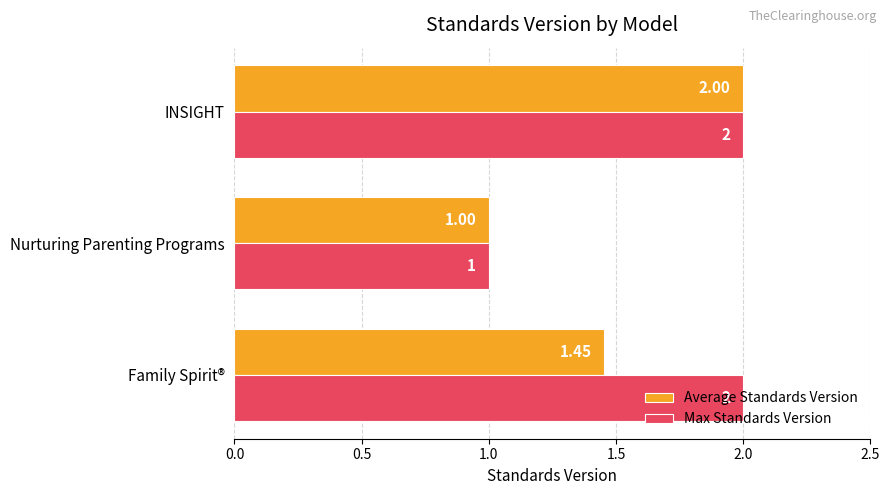

Rank the series by their average value, from lowest to highest.

Average Standards Version, Max Standards Version